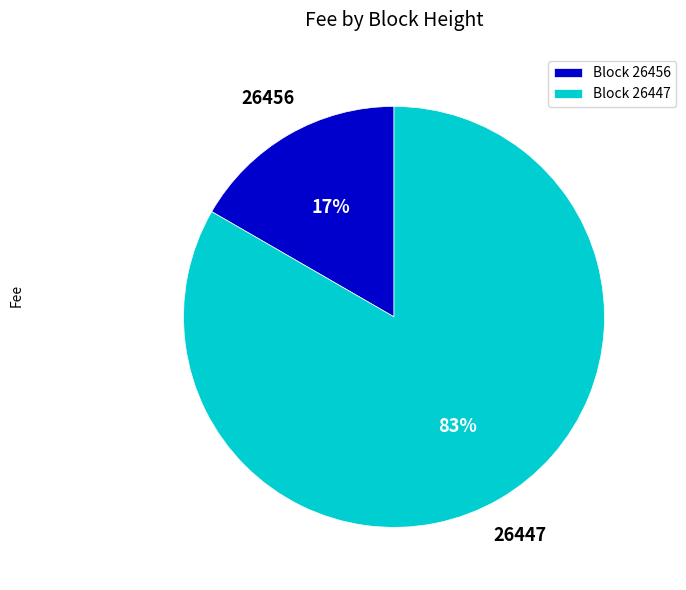

To the nearest percent, what portion does Block 26456 represent?

17%